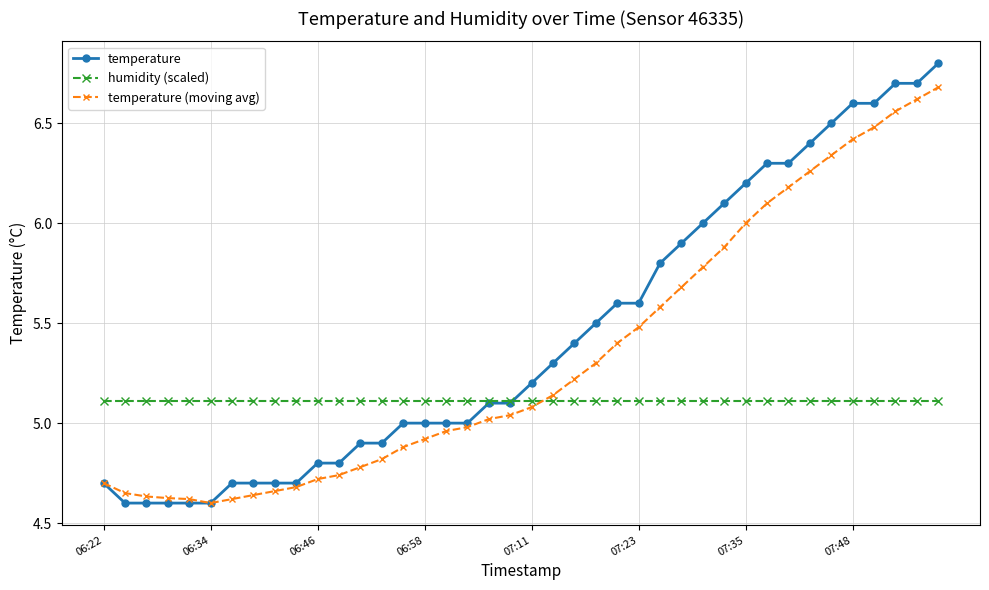

Which series has the largest range (max minus min)?

temperature